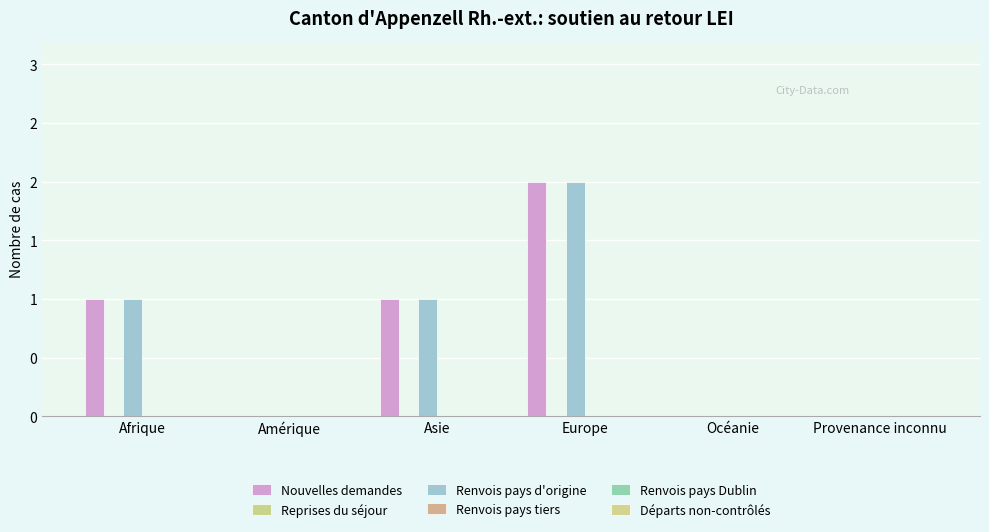

Are the bars grouped side by side (vs. stacked)?

Yes